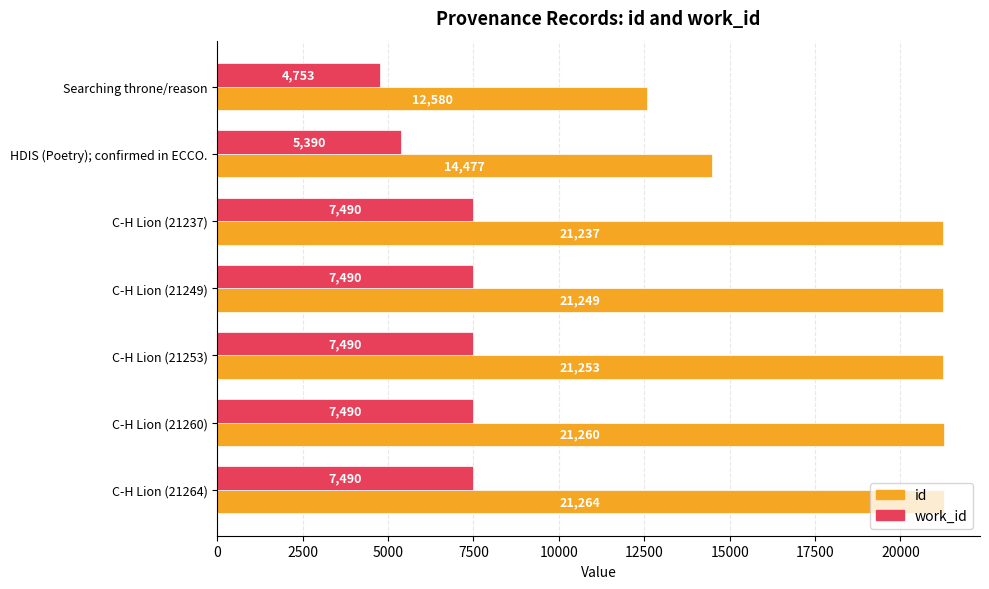

What is the sum of all work_id values?

47593